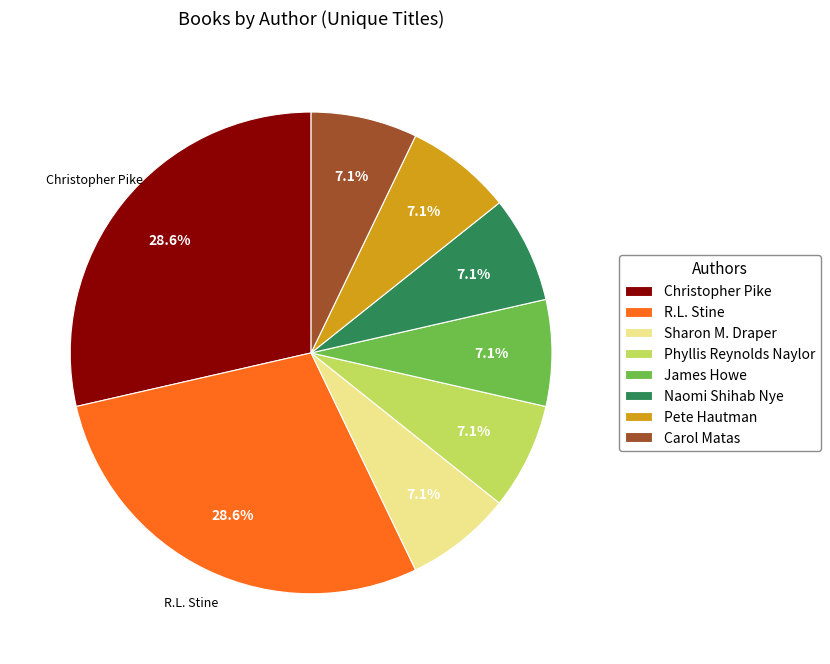

What percentage is NOT represented by James Howe?

92.9%